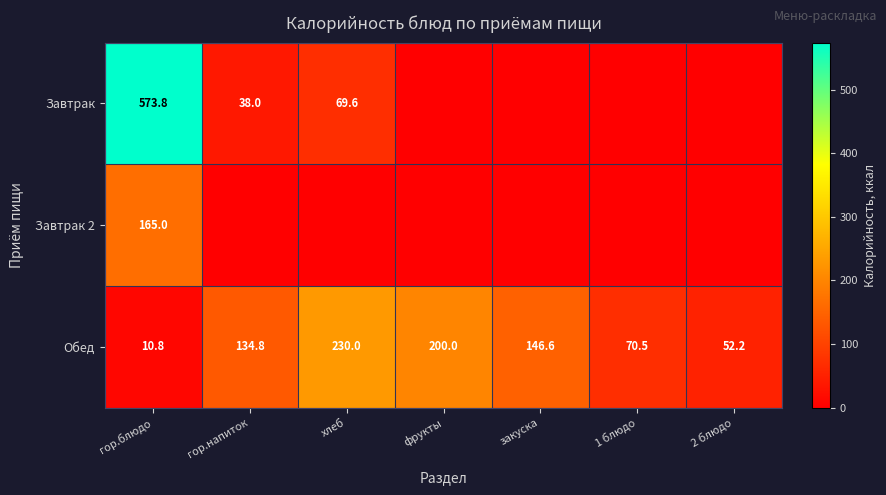

At гор.блюдо, list the series in order from largest to smallest.

Завтрак, Завтрак 2, Обед